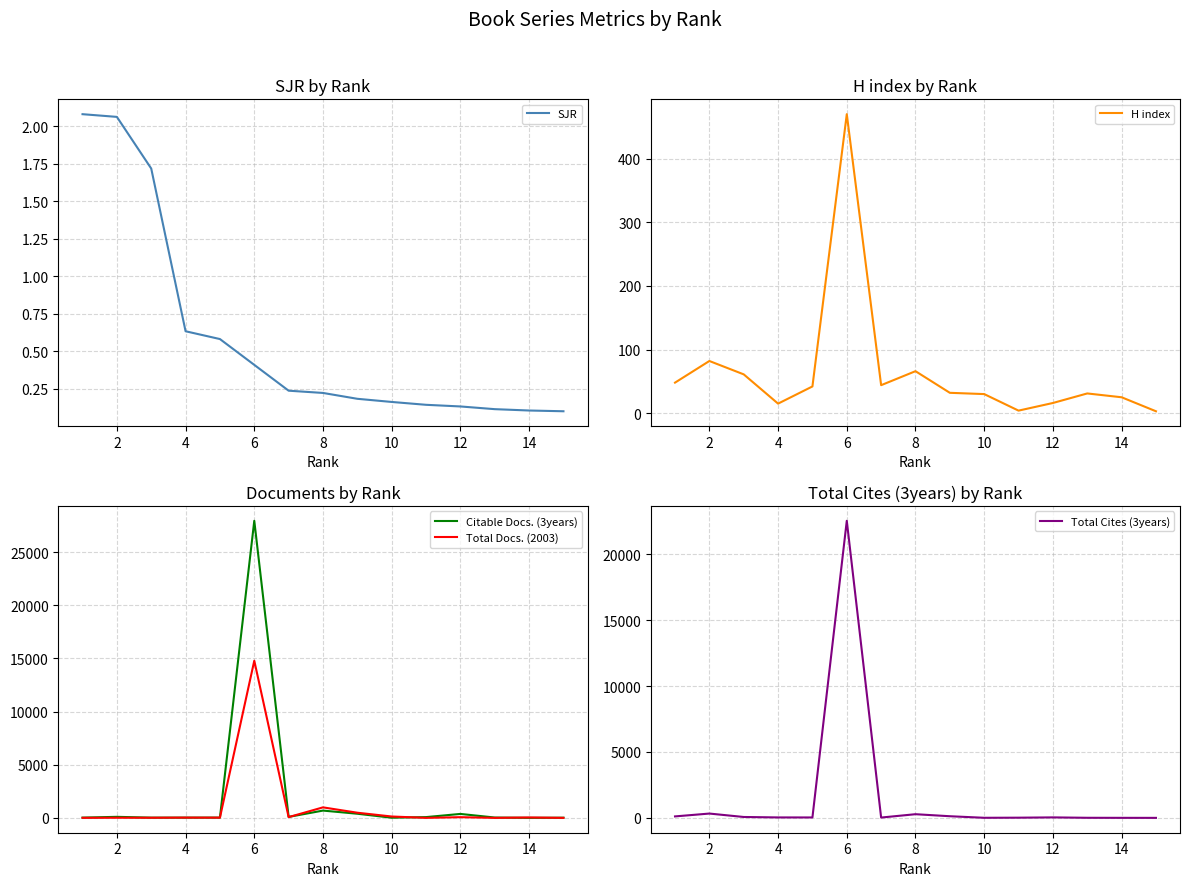

Where is SJR nearest to the value 1?

4